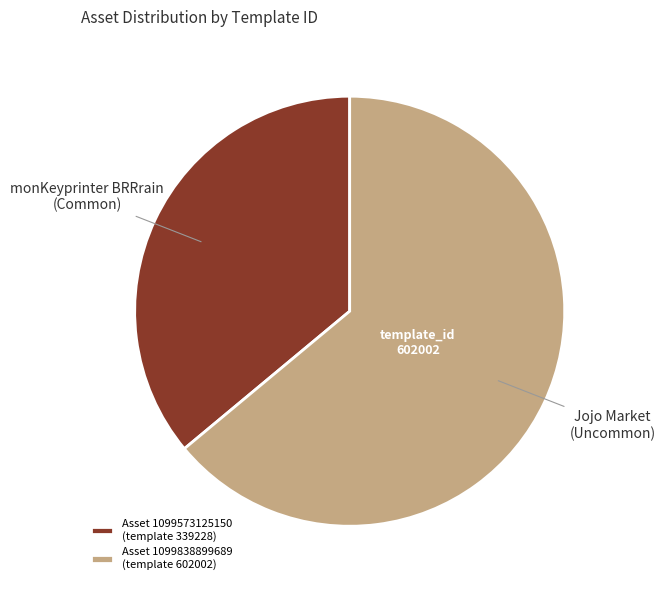

Which has a higher value, Asset 1099573125150 (template 339228) or Asset 1099838899689 (template 602002)?

Asset 1099838899689 (template 602002)